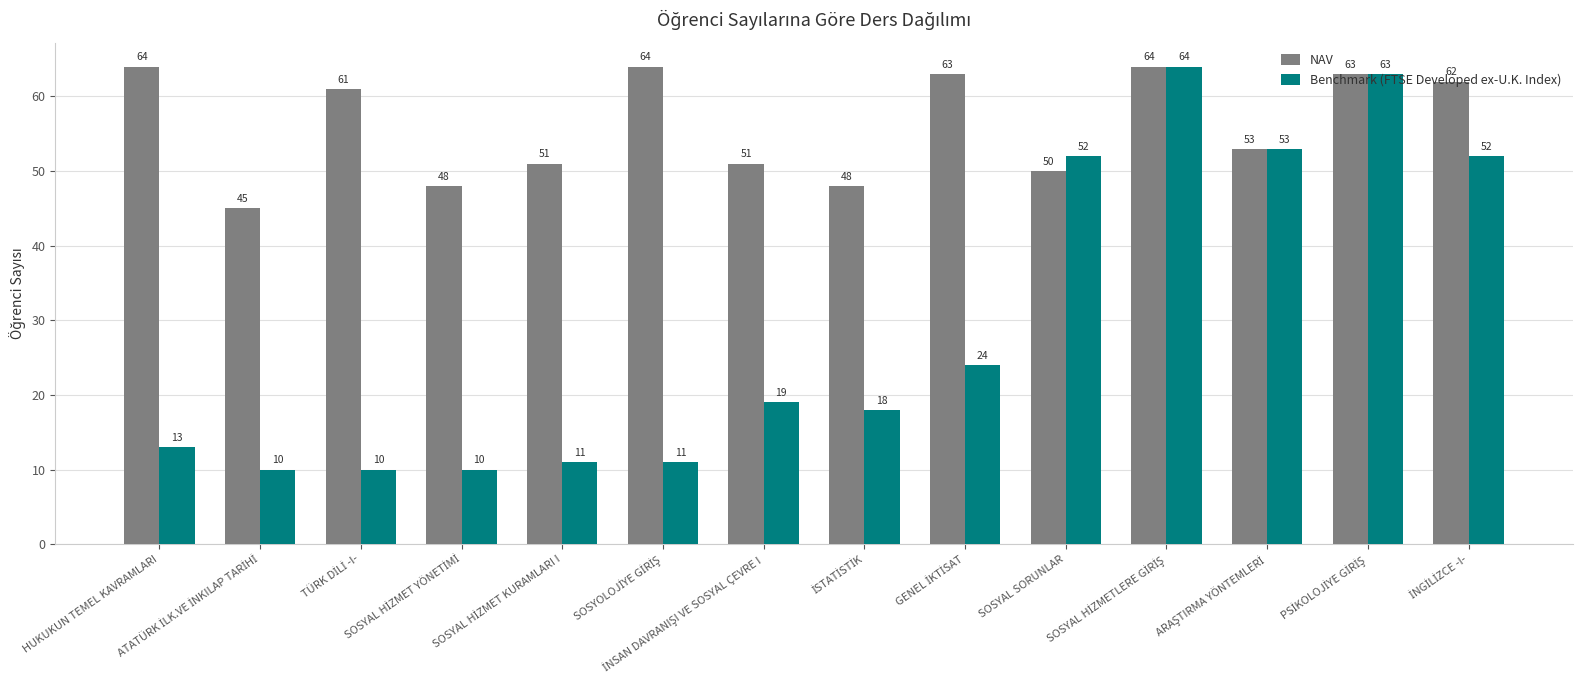

Is it true that NAV equals 64 at HUKUKUN TEMEL KAVRAMLARI?

True